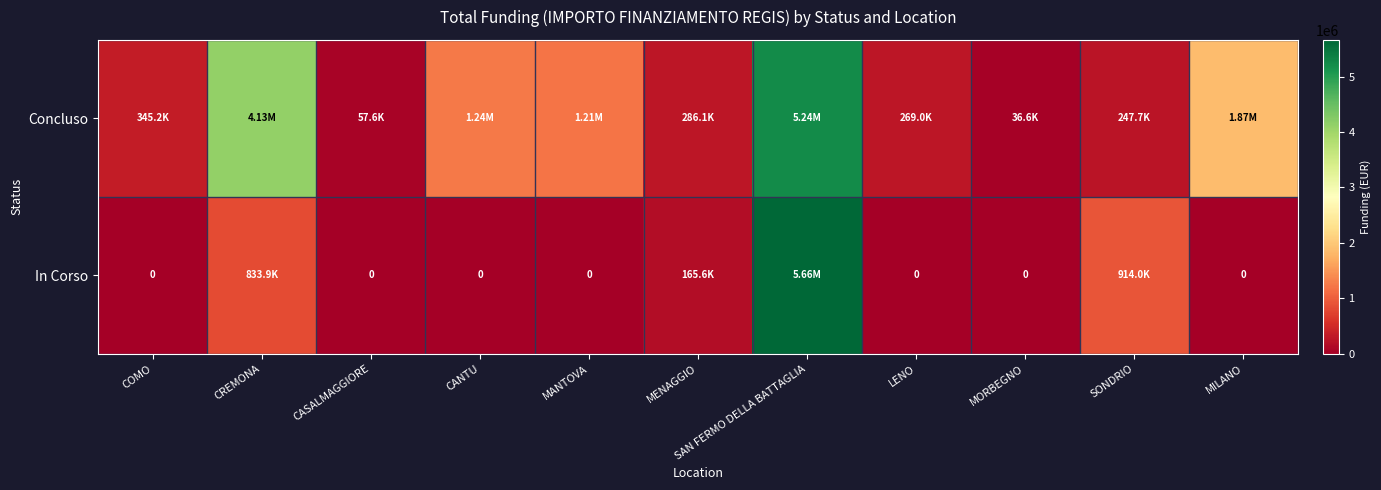

List the series in order of their peak value, highest first.

In Corso, Concluso